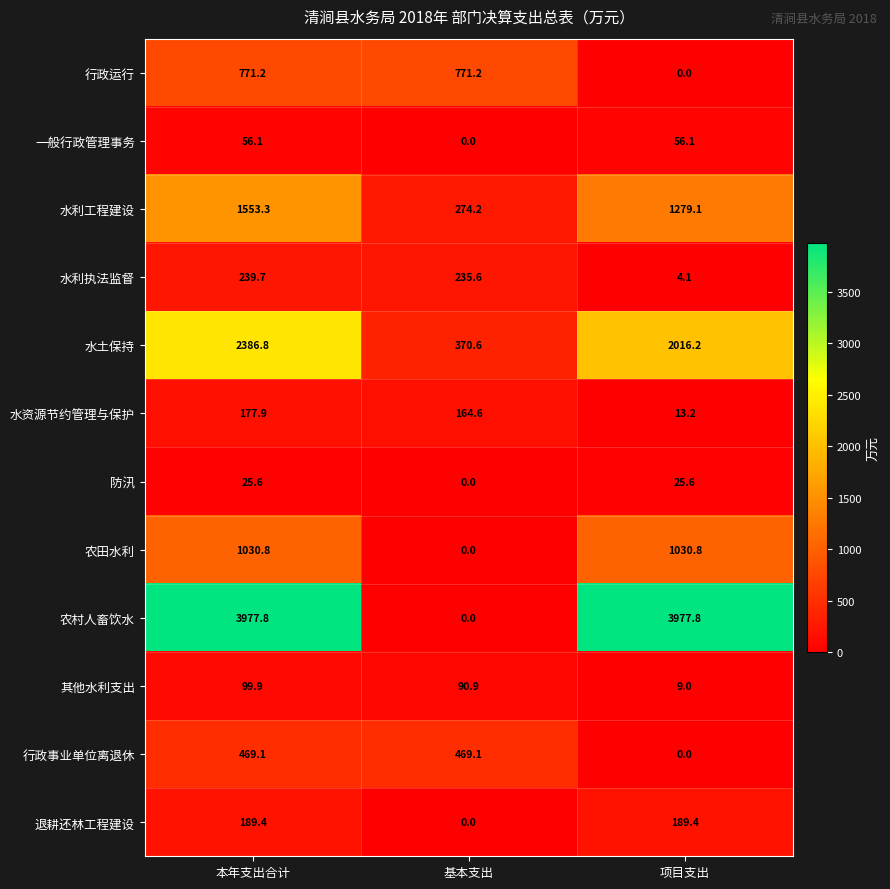

What is the total value across all series at 基本支出?

2376.2